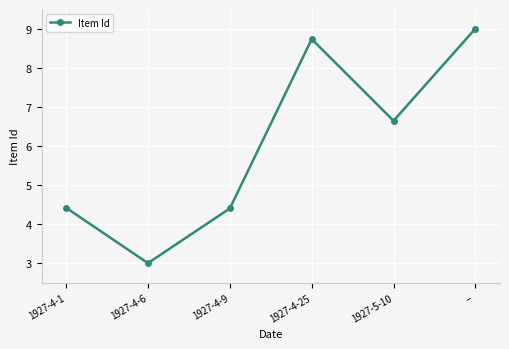

The chart shows a value of 3.0 at 1927-4-6. True or false?

True